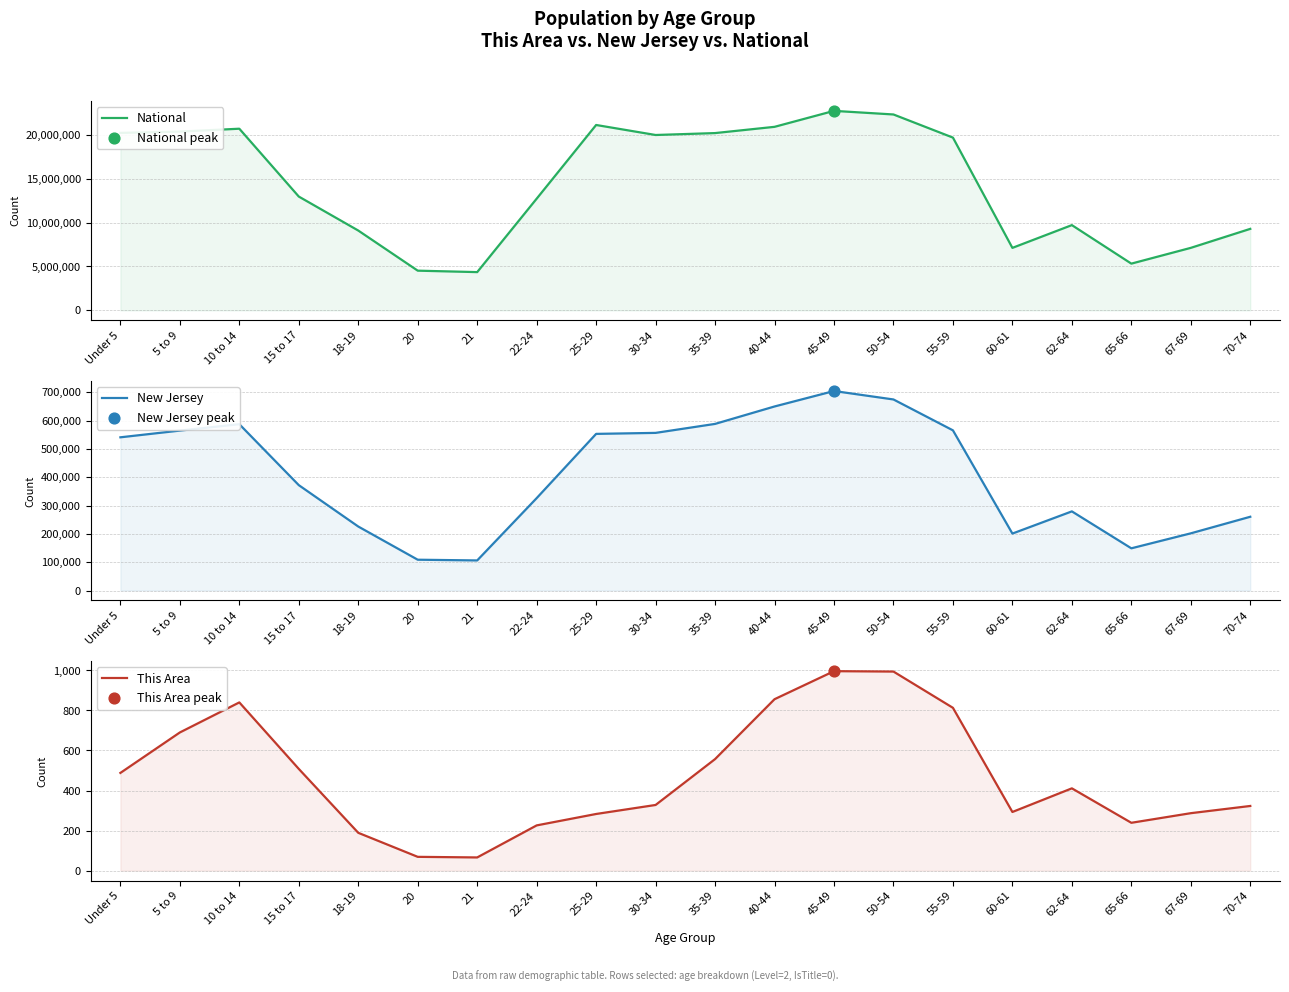

What are all the series names shown in the legend?

National, New Jersey, This Area